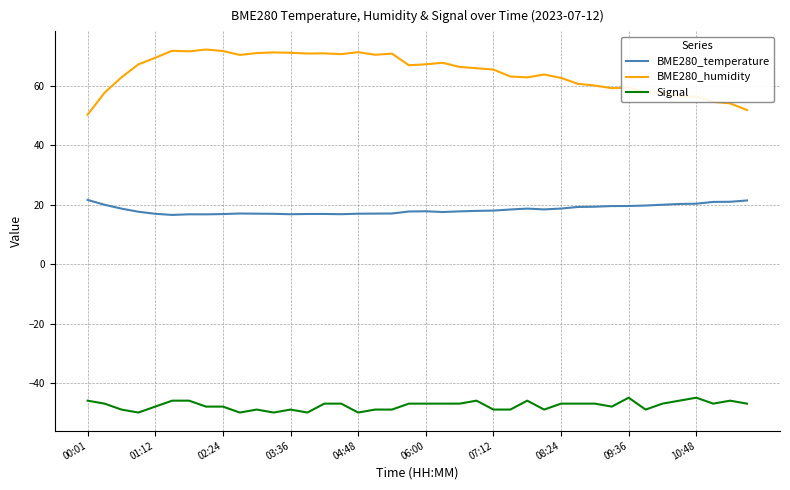

List the series in order of their peak value, highest first.

BME280_humidity, BME280_temperature, Signal